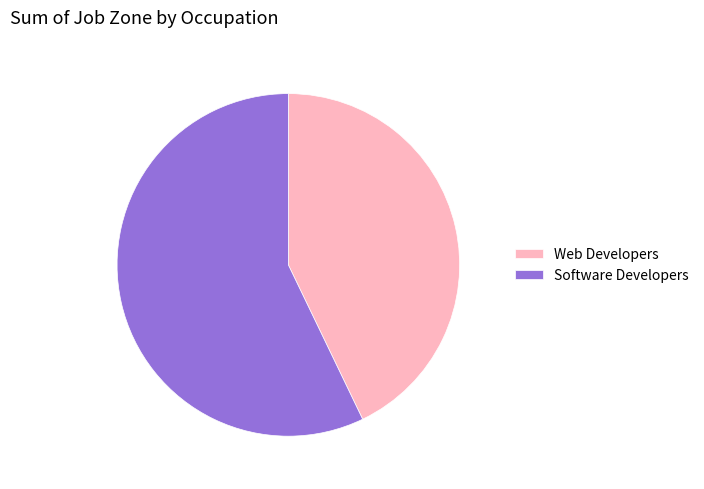

The Web Developers slice represents 43% of the pie. True or false?

True